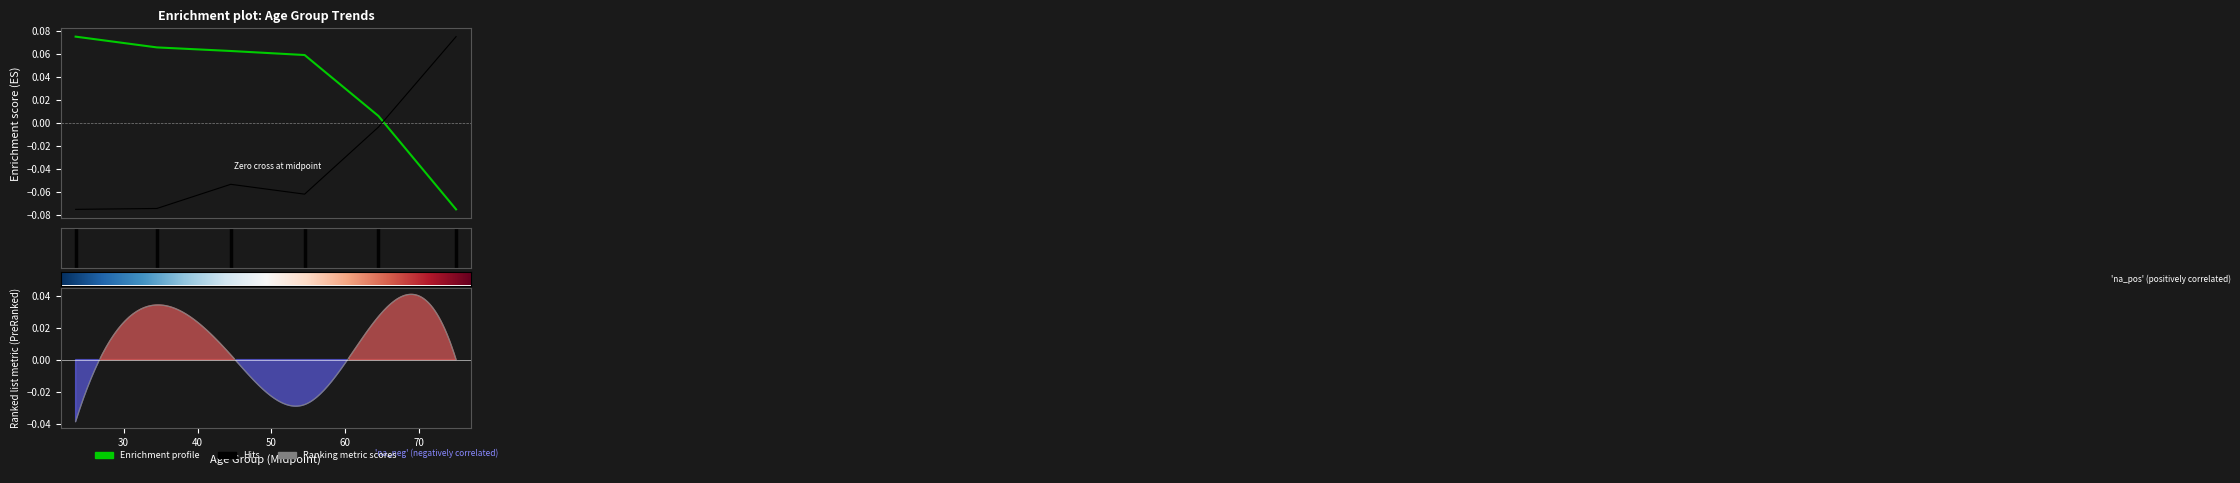

What is the difference between the highest and lowest values at 18-29?

0.1